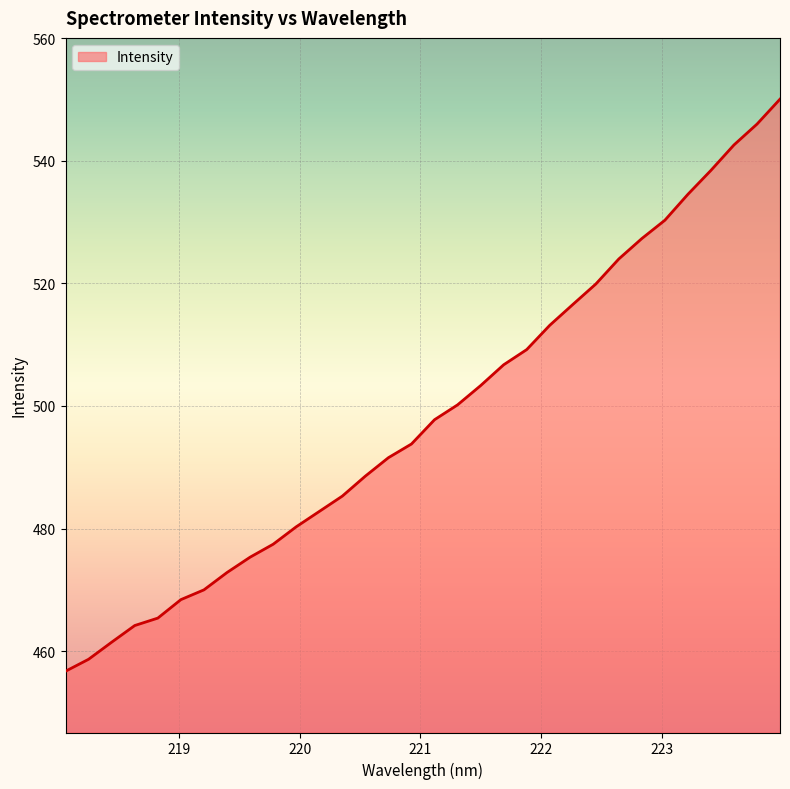

What is the difference between the maximum and minimum values?

93.4